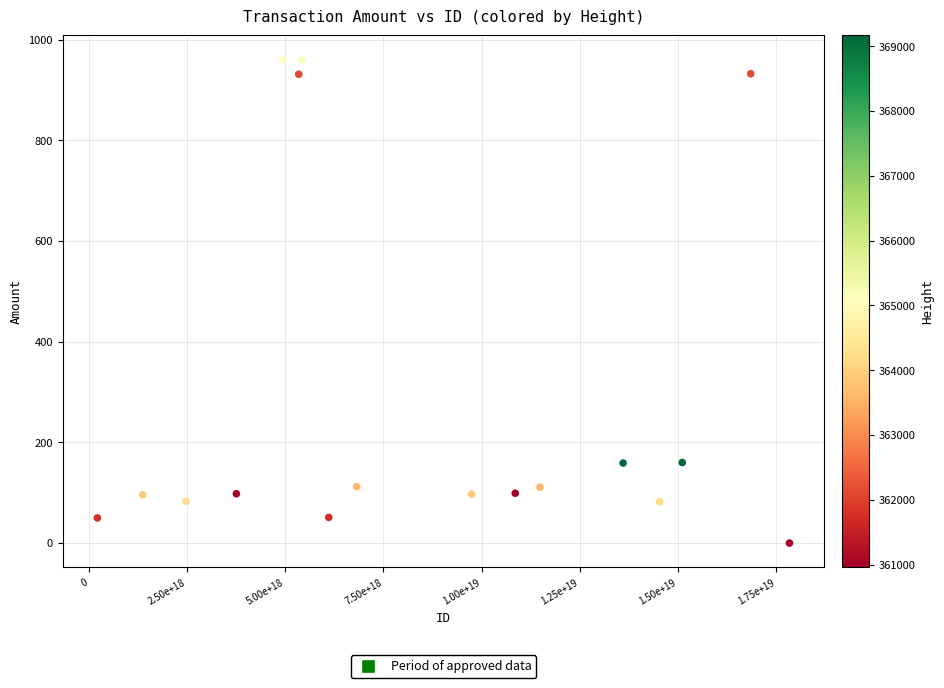

What is the range of Y values (max minus min)?

960